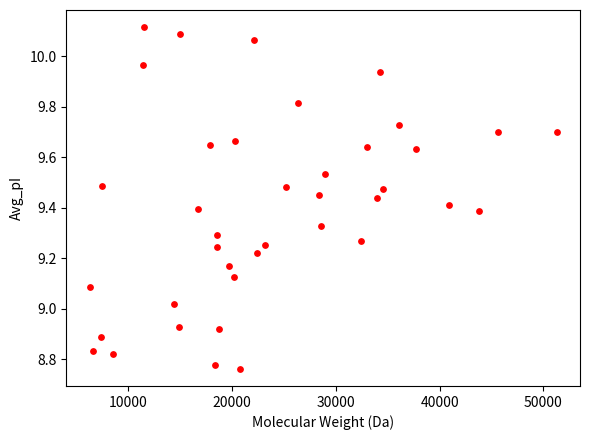

What is the range of Y values (max minus min)?

1.4